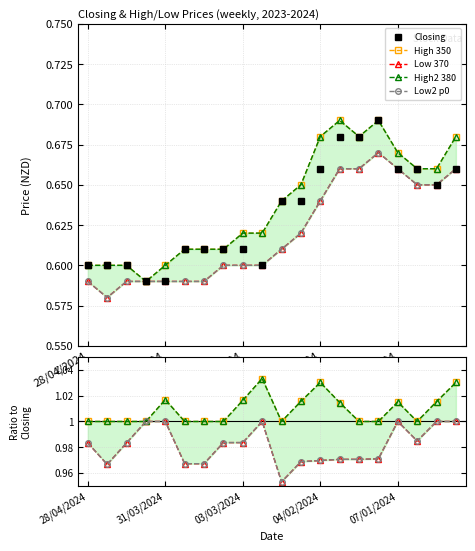

The Closing series shows 0.6 at 24/03/2024. True or false?

True